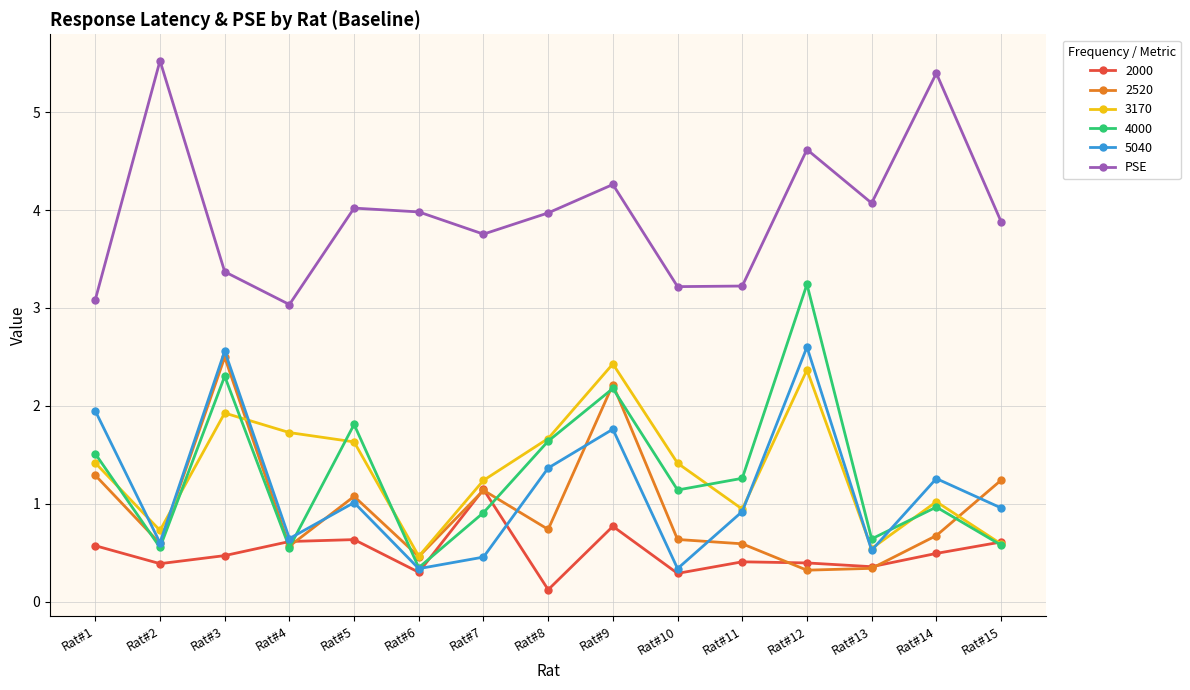

Between Rat#2 and Rat#10, which series saw the biggest shift?

PSE